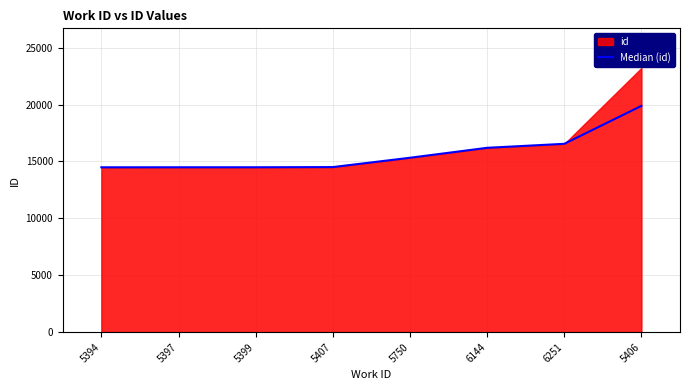

True or false: the data has more than 2 interior local peaks.

False